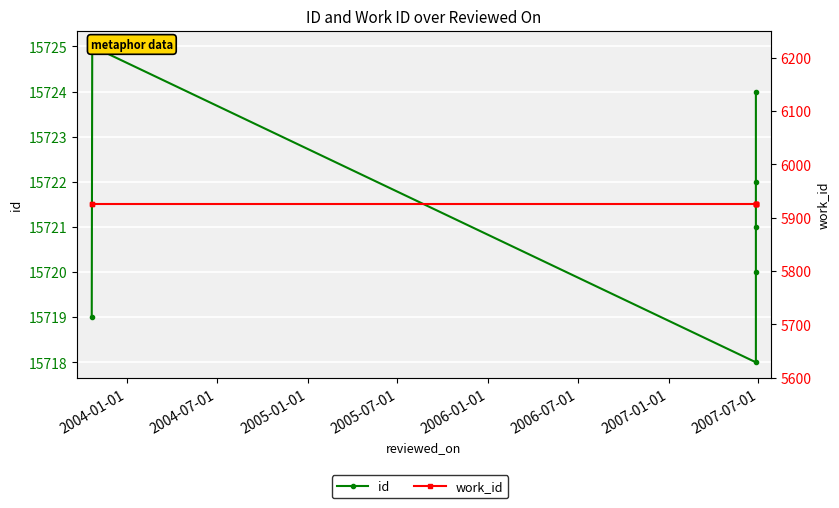

Rank the series by their maximum value, from highest to lowest.

id, work_id